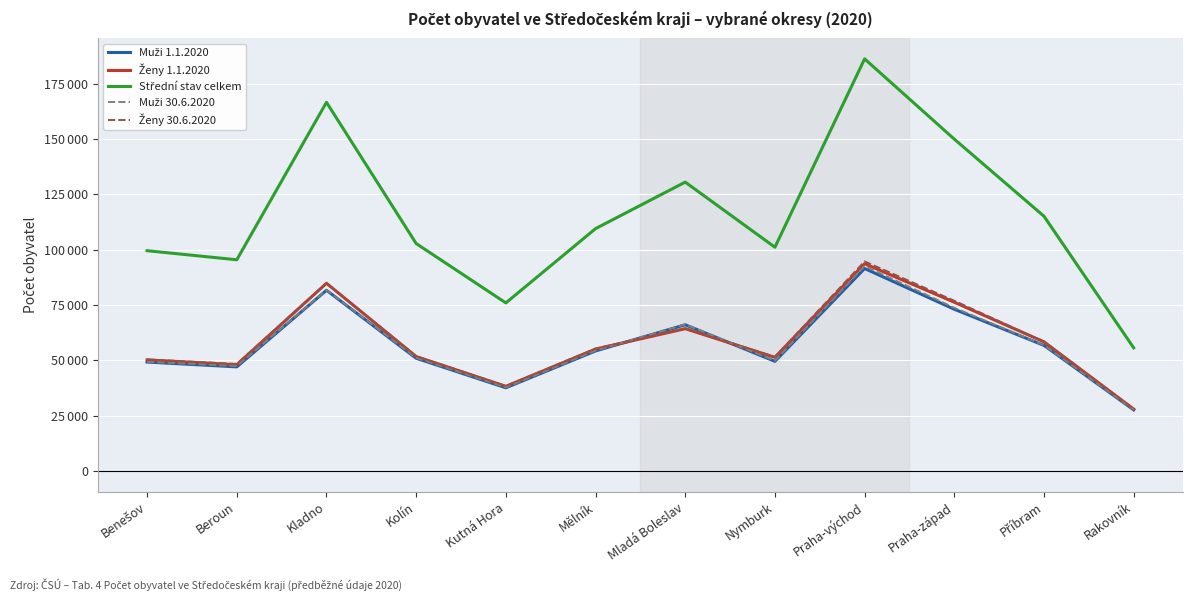

True or false: Ženy 30.6.2020 and Ženy 1.1.2020 intersect in this chart.

False